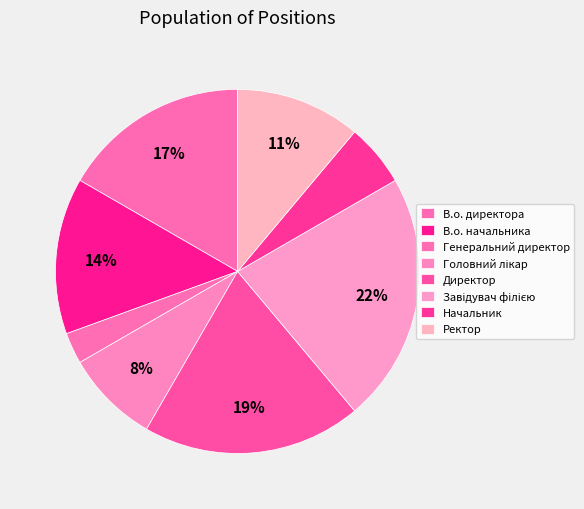

How many segments does this pie chart have?

8